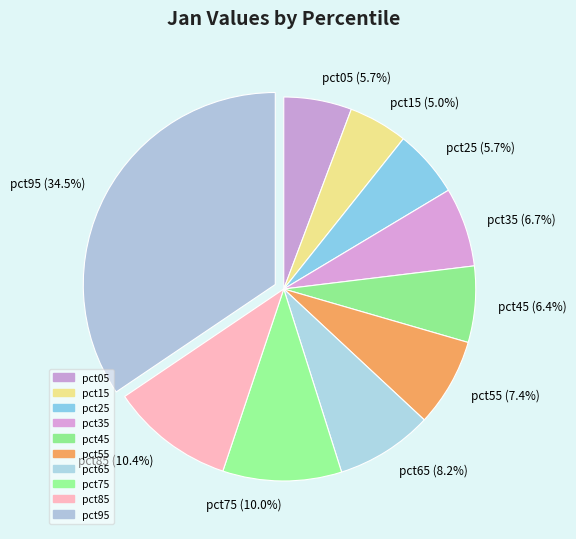

How many segments does this pie chart have?

10